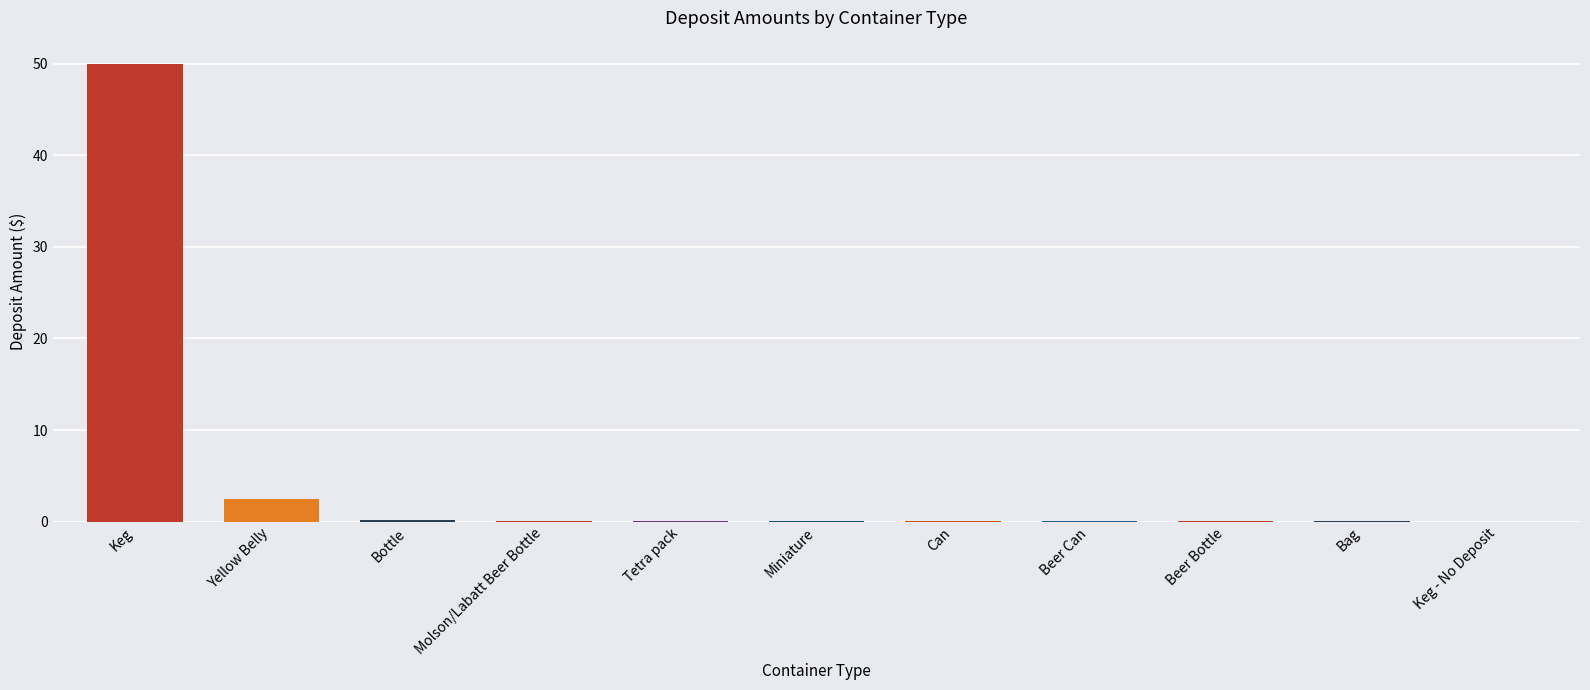

Which has a higher value, Miniature or Keg?

Keg